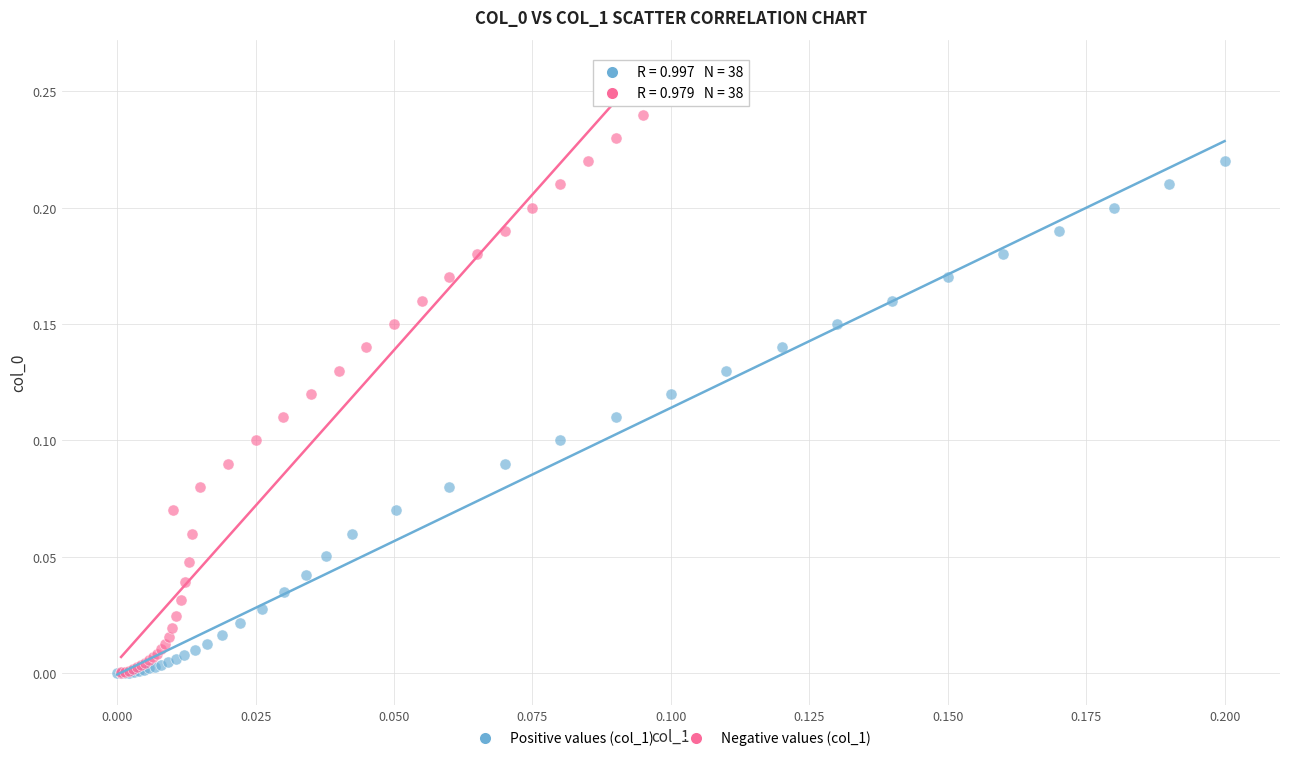

Which series reaches the maximum Y coordinate?

Negative values (col_1)